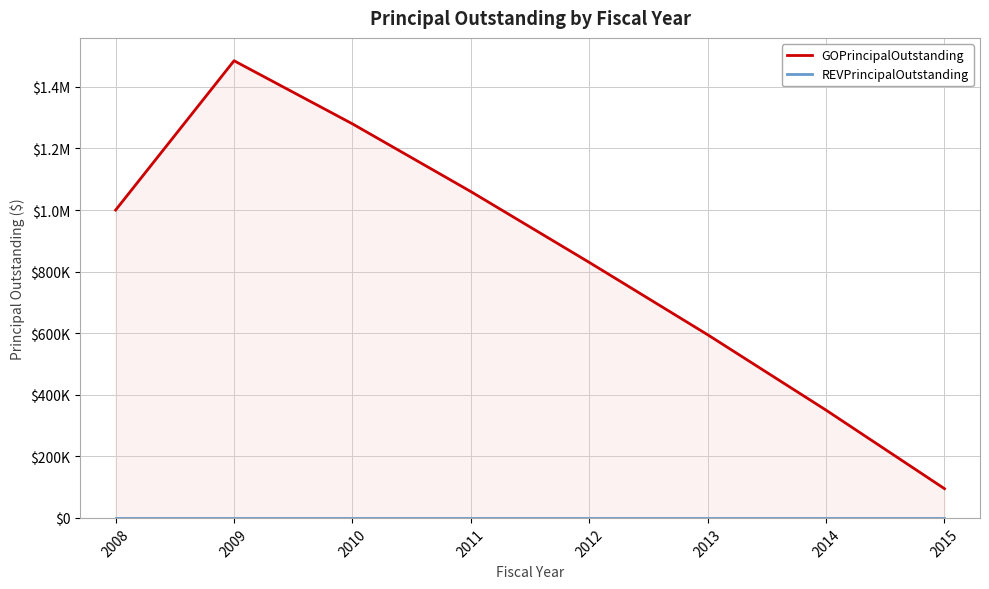

Rank the series by their average value, from highest to lowest.

GOPrincipalOutstanding, REVPrincipalOutstanding